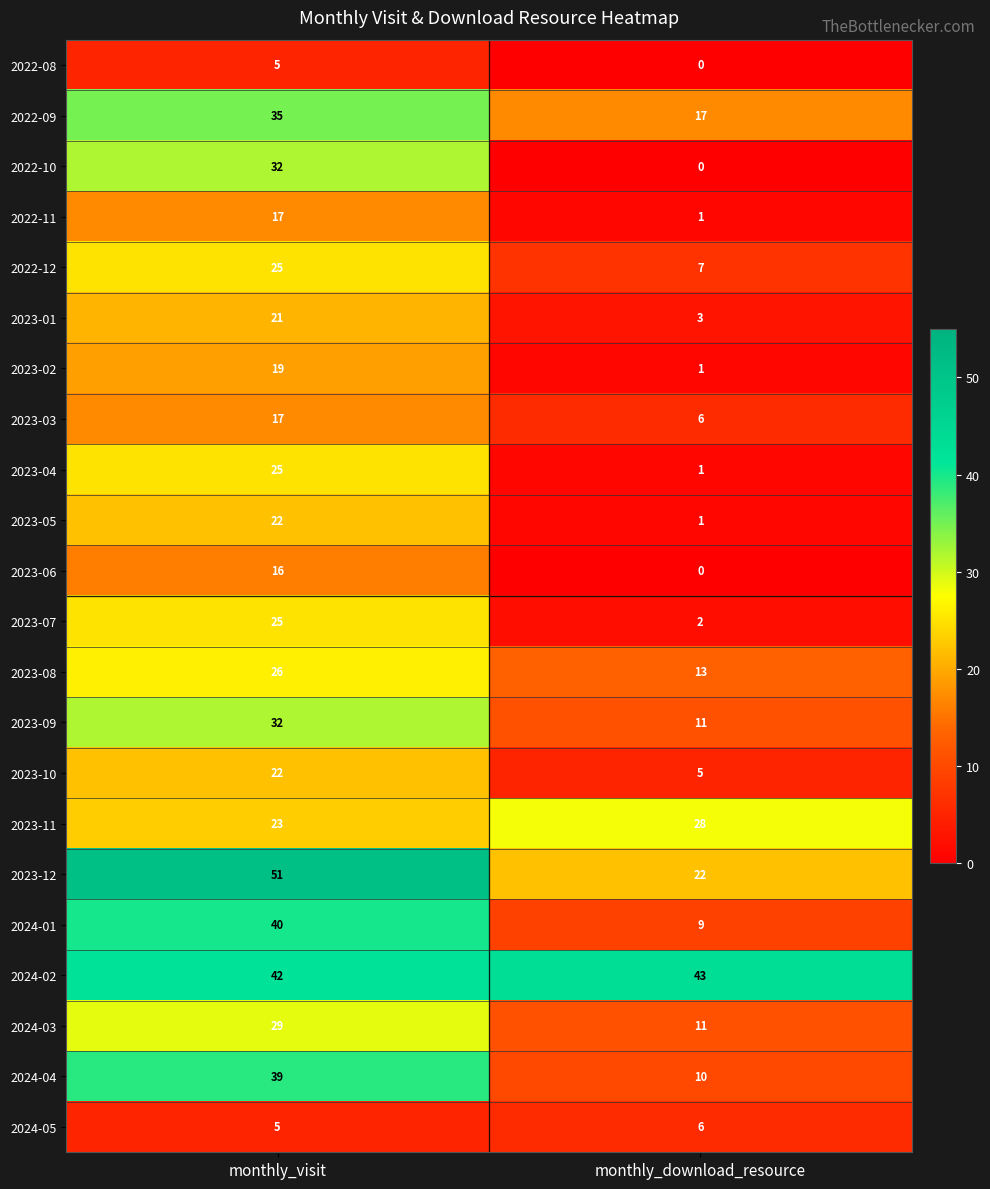

True or false: 2023-07 has a value of 25 at monthly_visit.

True